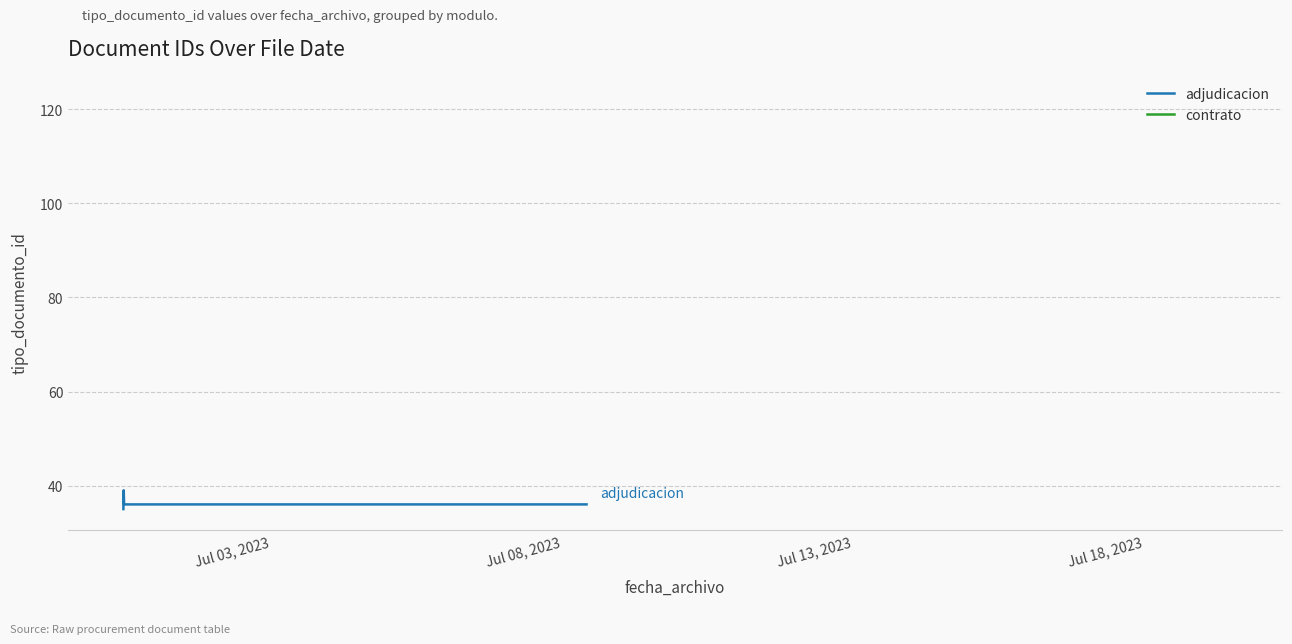

What is the minimum value shown in the chart?

35